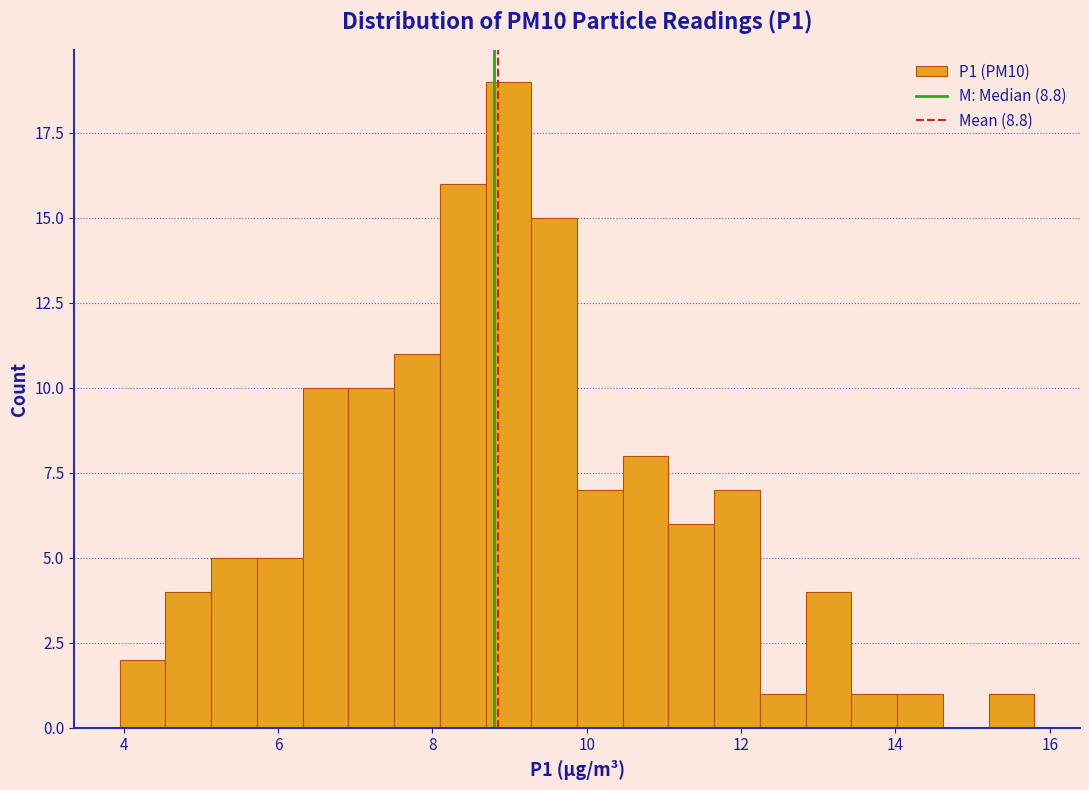

Read against the x-axis, roughly where is the centre of the tallest bar?

9.0